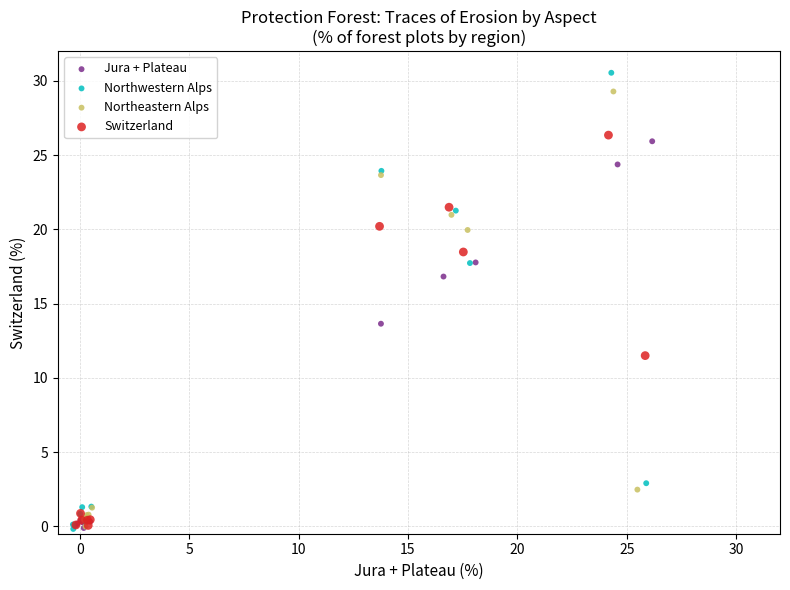

Which series has the largest Y range (max minus min)?

Northwestern Alps